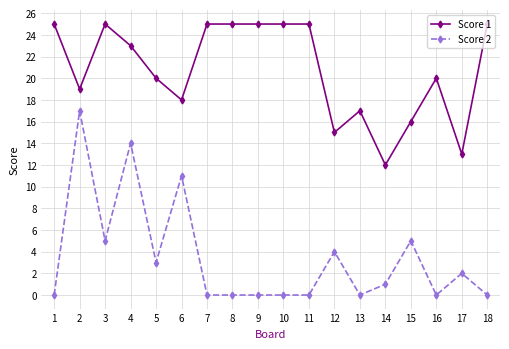

Between 9 and 12, which series saw the biggest shift?

Score 1